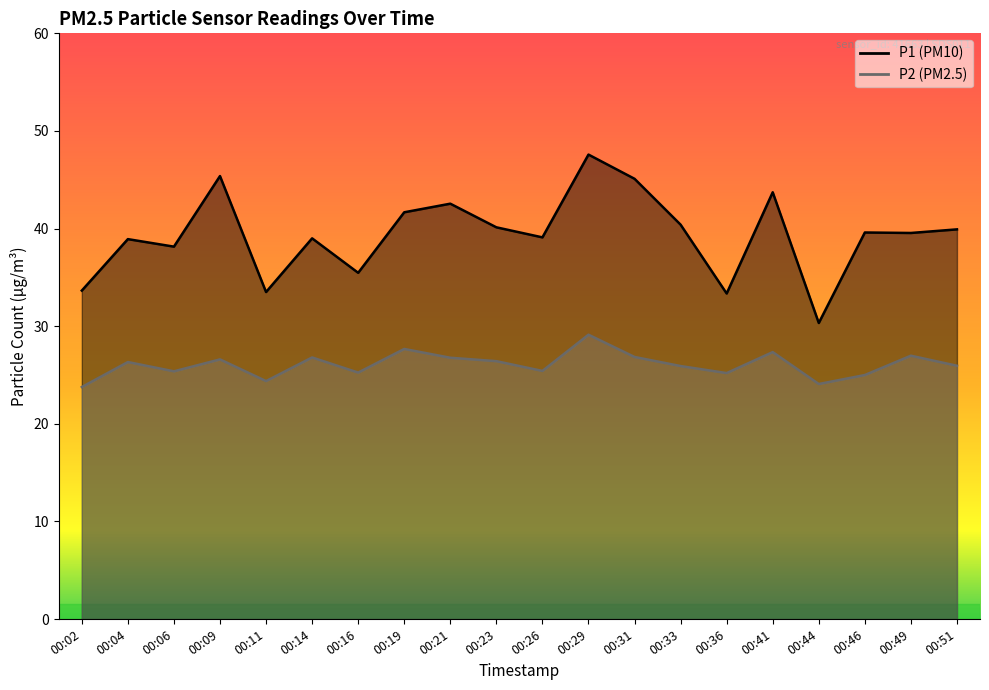

What is the minimum value for P1?

30.3